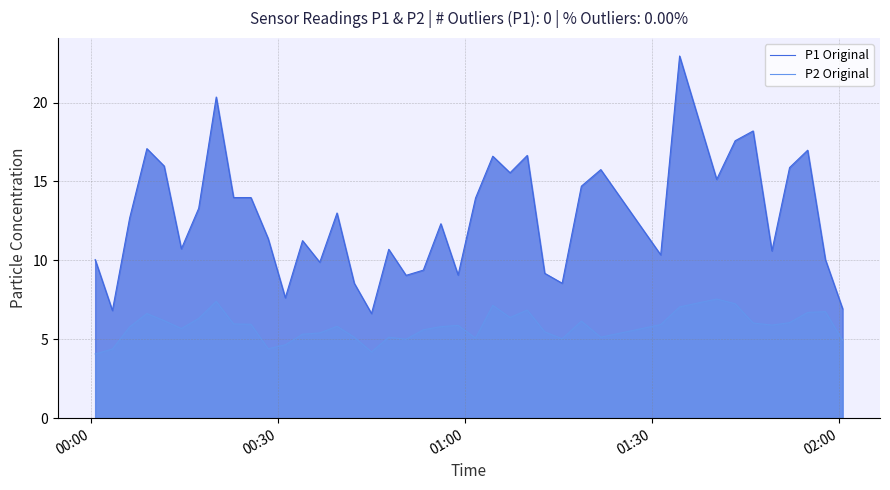

Which series has the largest total across all categories?

P1 Original